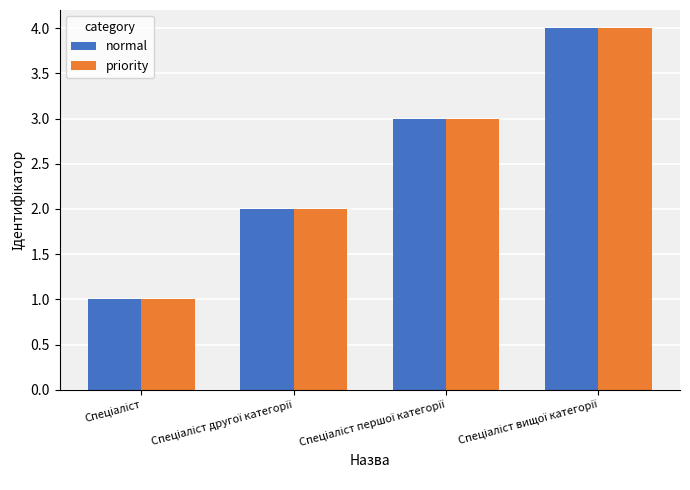

What is the maximum value for priority?

4